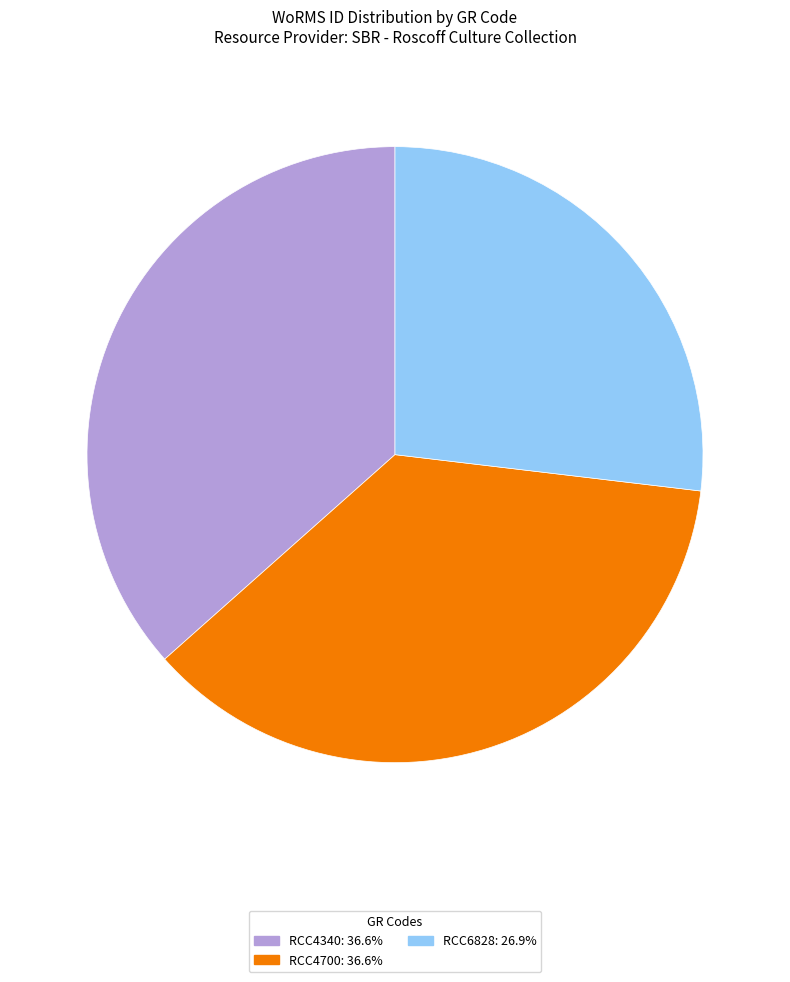

True or false: RCC4700 accounts for 28% of the total.

False